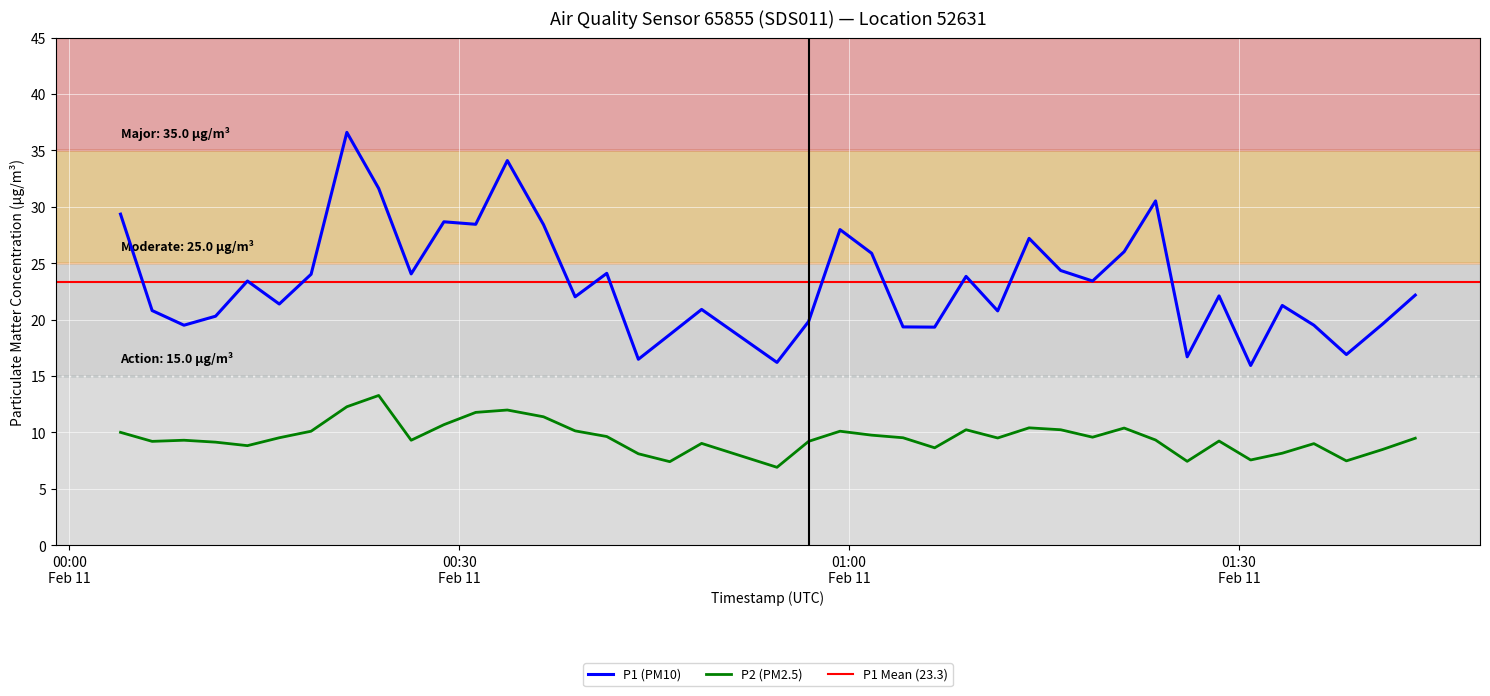

What is the lowest value of the P2 (PM2.5) series?

6.9